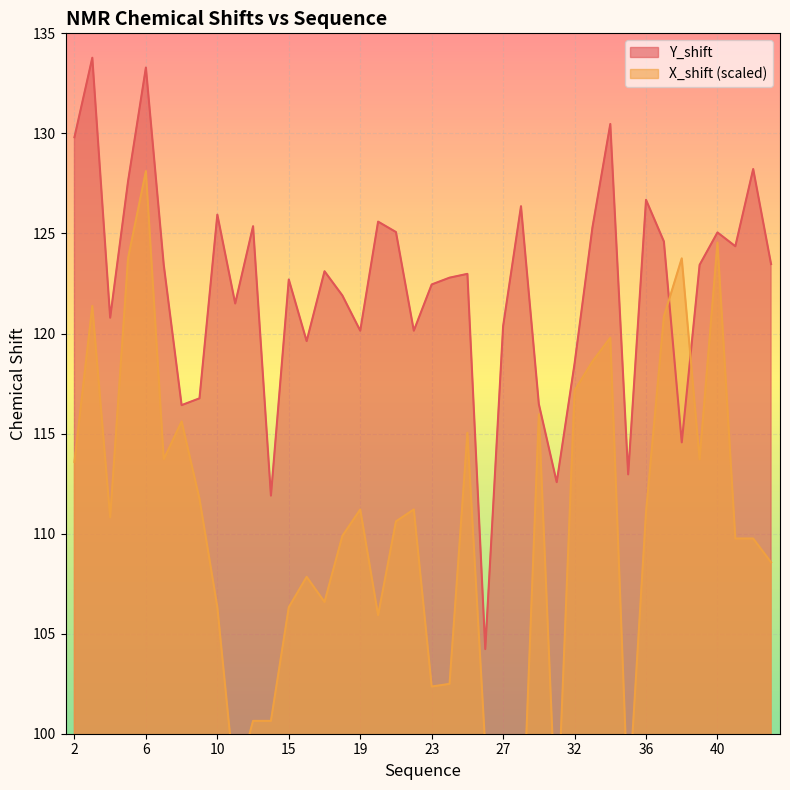

Which series changed the most between 4 and 33?

X_shift